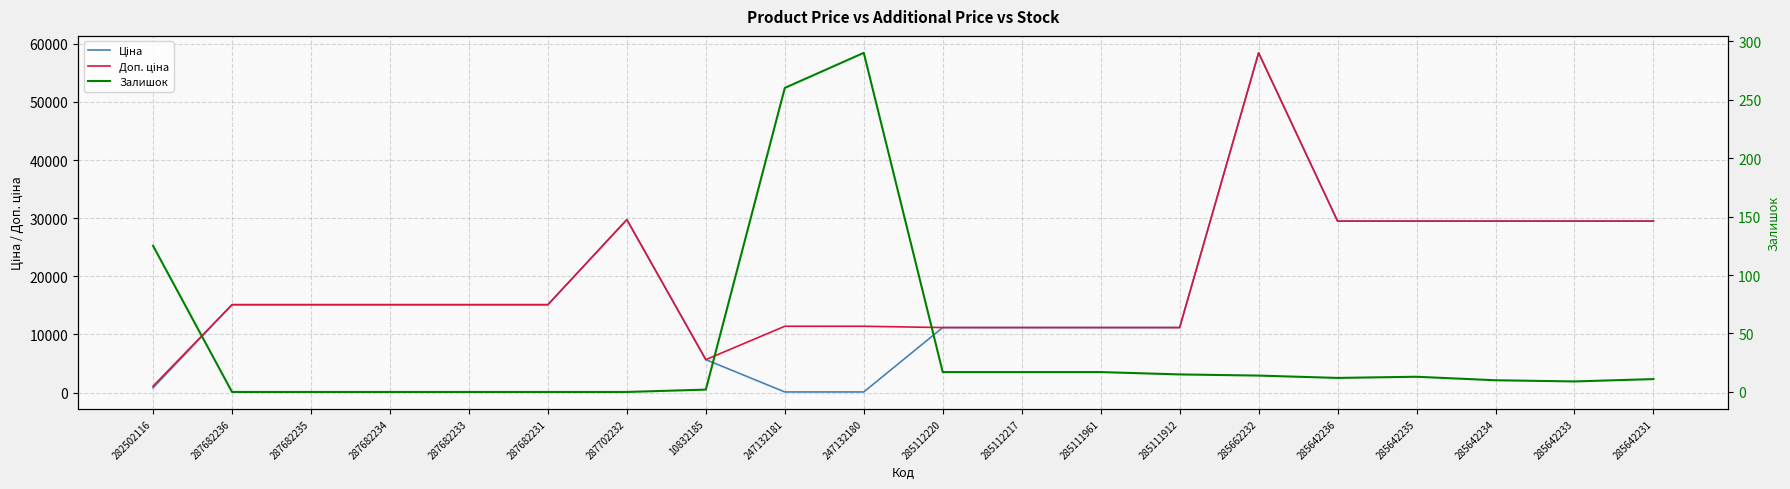

How many distinct data groups are displayed?

3